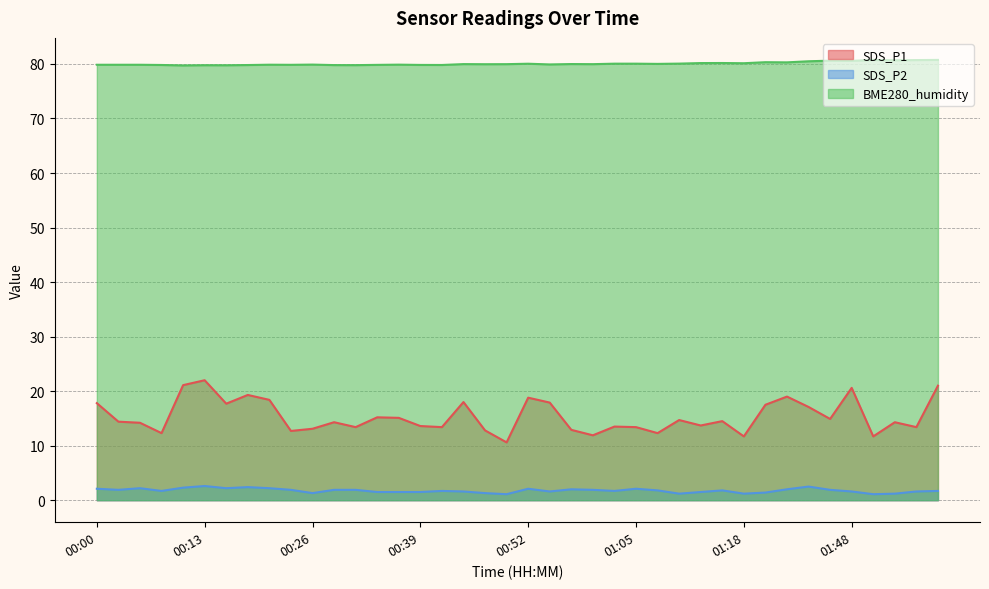

In BME280_humidity, how many points are higher than both neighbors (excluding endpoints)?

11